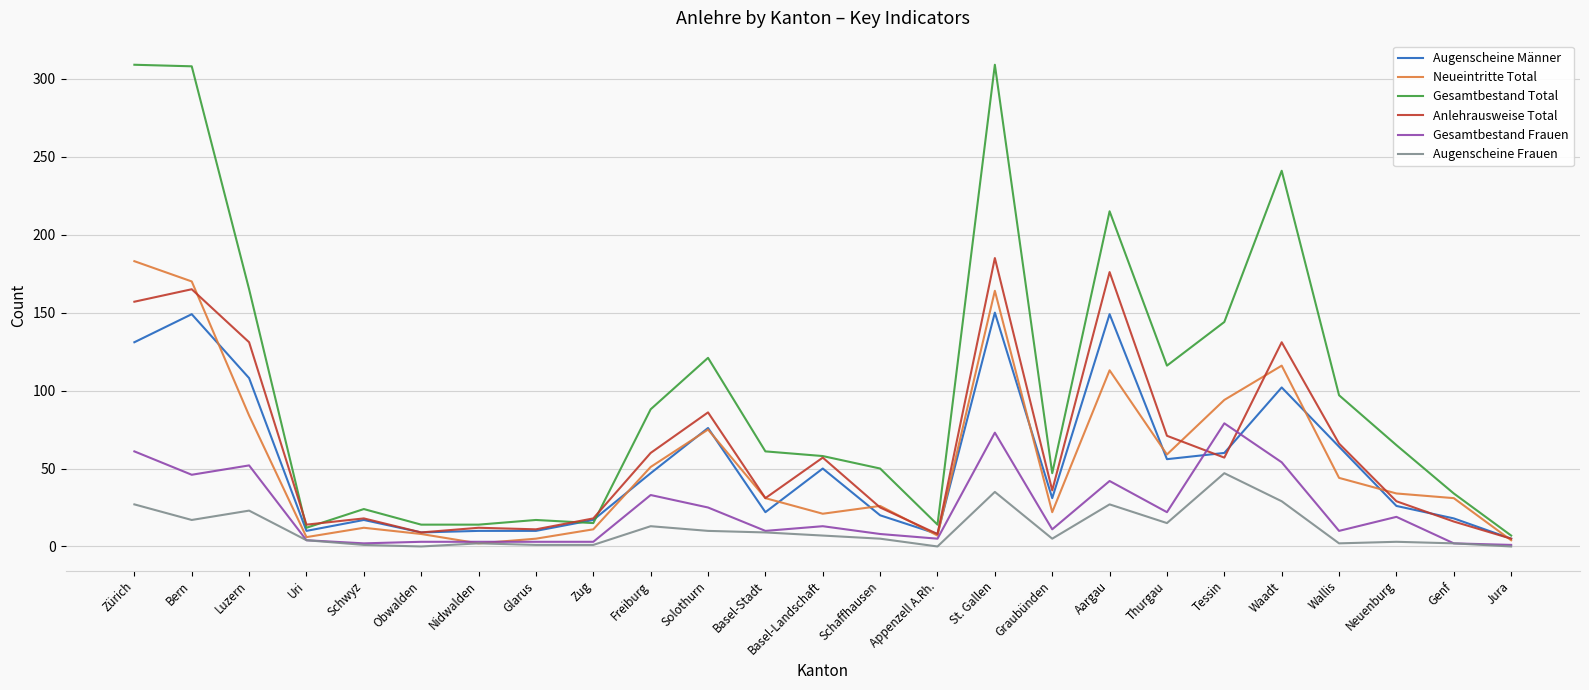

What is the difference between the maximum and minimum values in the Anlehrausweise Total series?

180